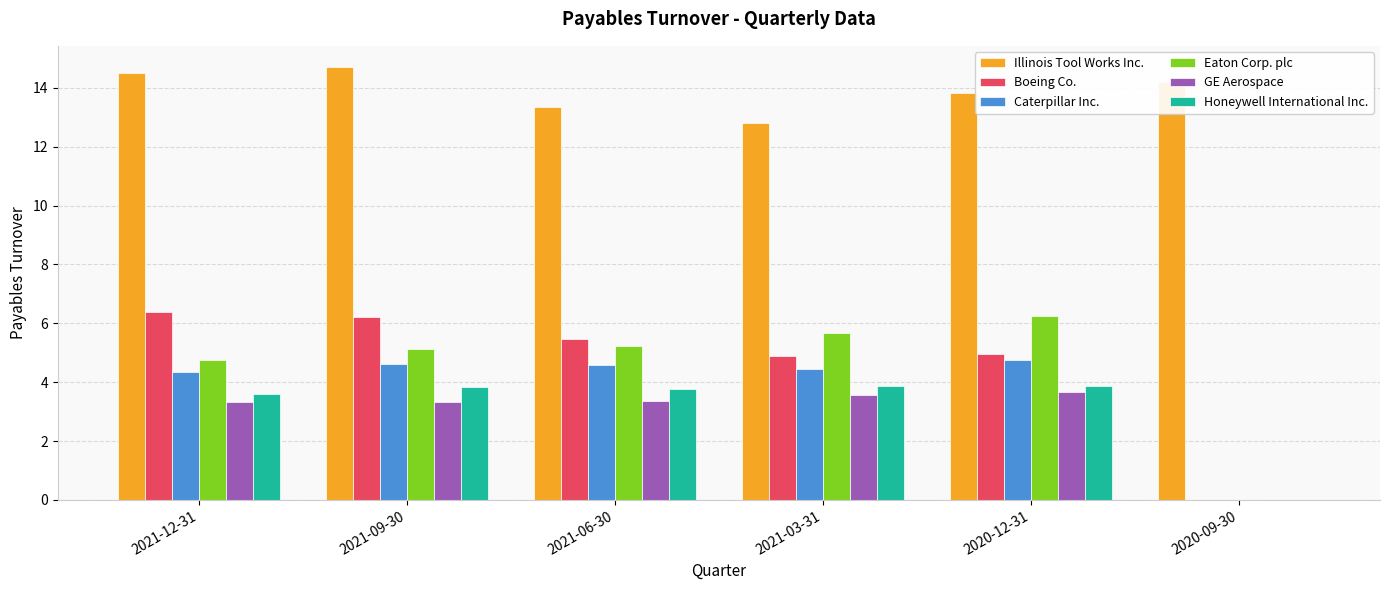

Is the value of Honeywell International Inc. at 2020-12-31 greater than the value of Illinois Tool Works Inc. at 2020-12-31?

No